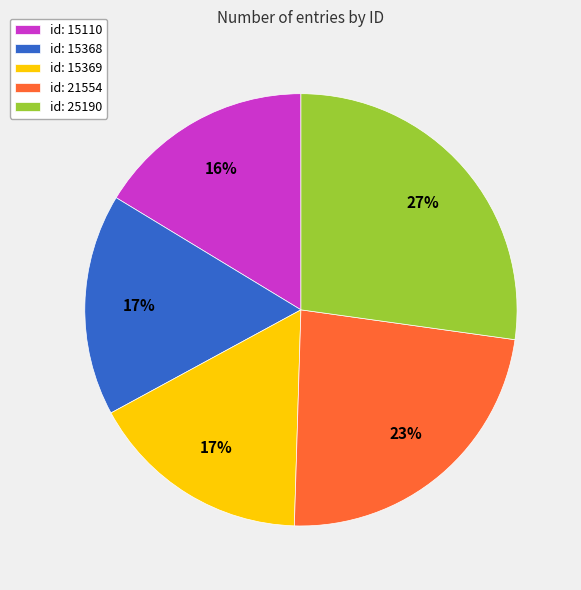

What is the ratio of the value at id: 25190 to the value at id: 15368?

1.6